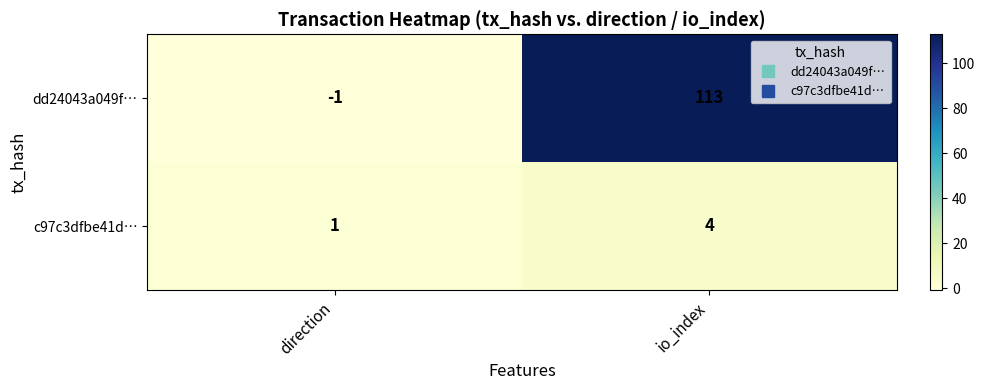

The value of c97c3dfbe41d… at direction is 1. True or false?

True